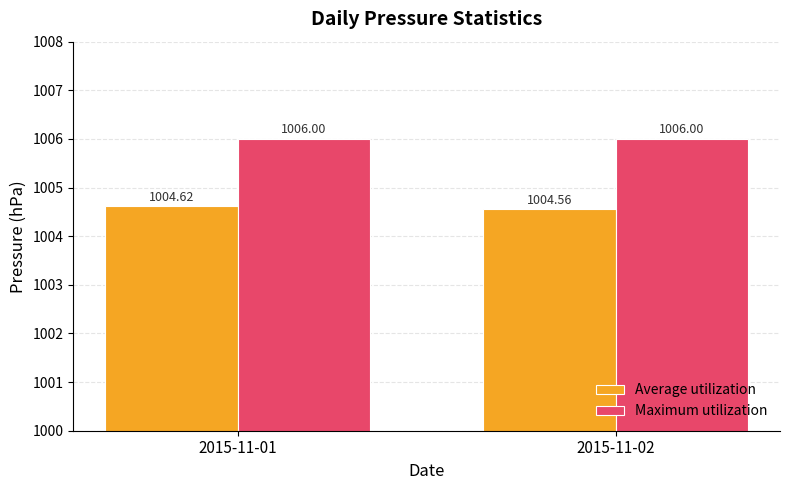

How many series are shown in this chart?

2